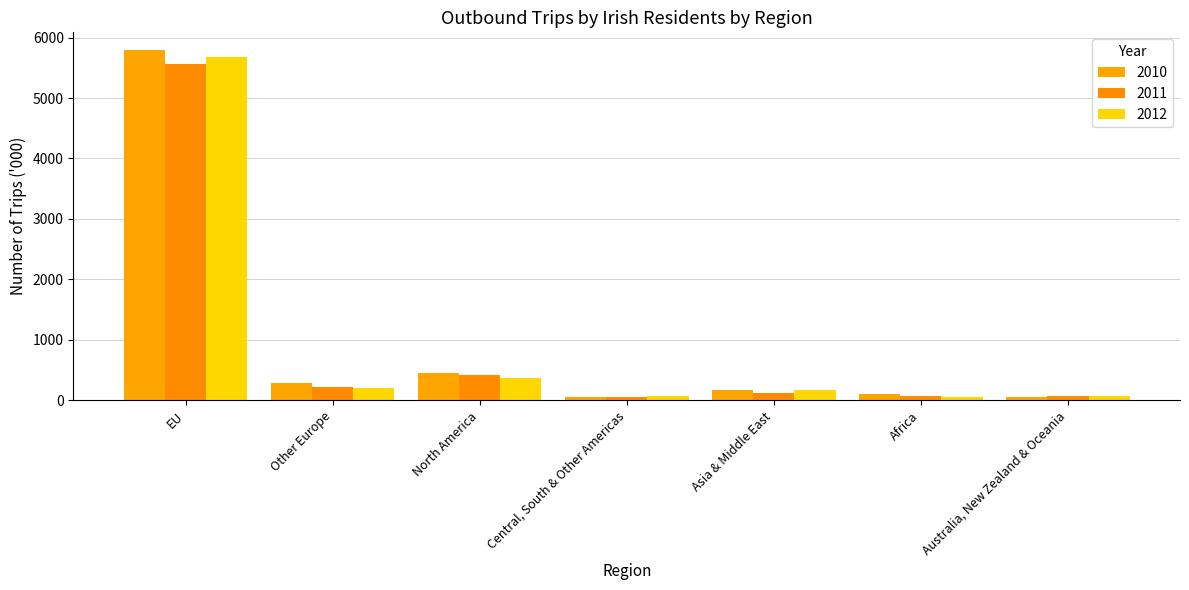

Which series has the largest total across all categories?

2010